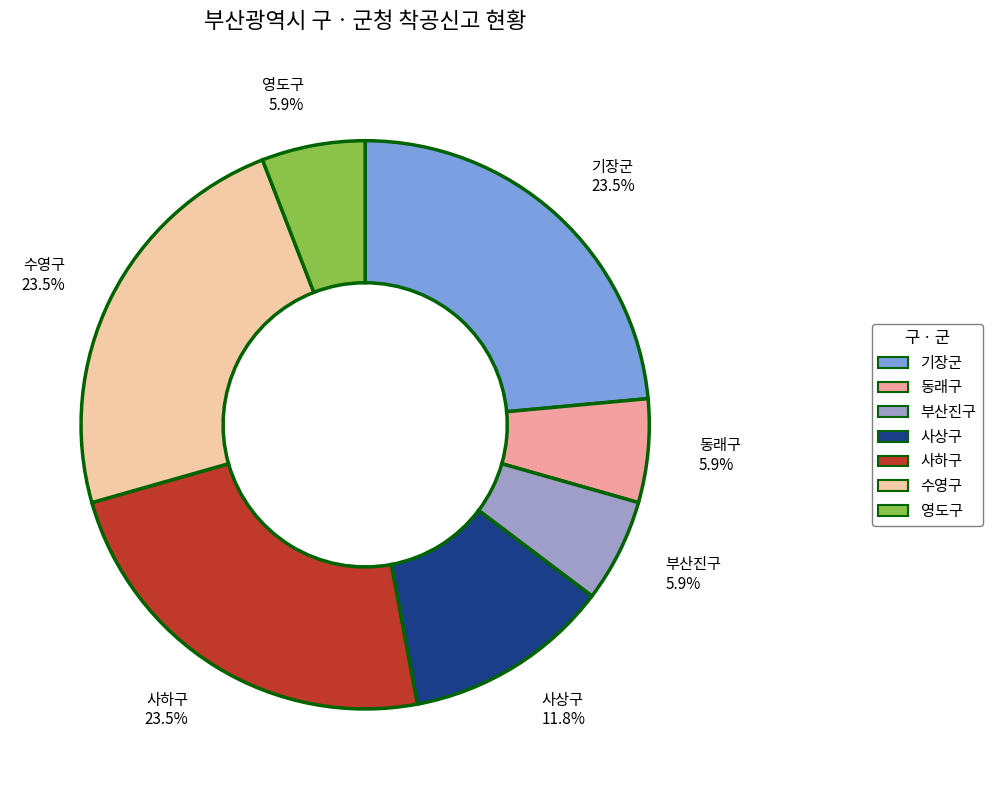

Count the number of slices in the pie.

7